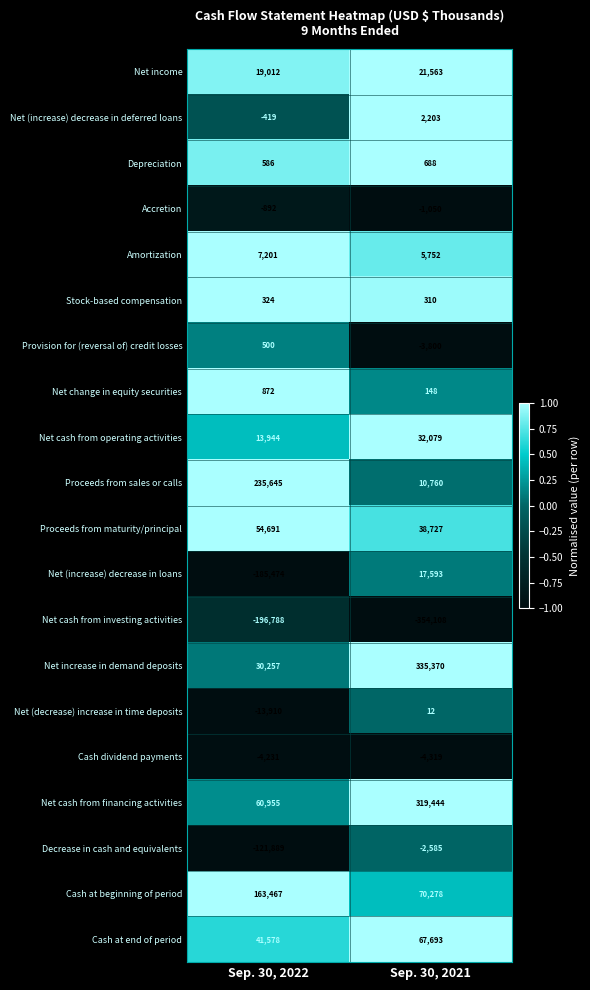

Which series has the largest total across all categories?

Net cash from financing activities